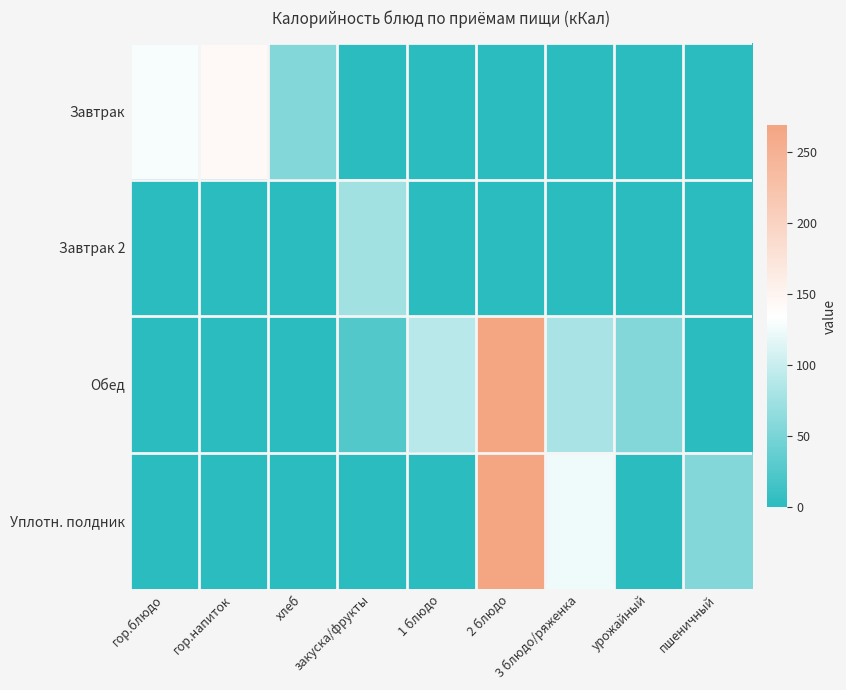

Between закуска/фрукты and гор.блюдо, which is larger?

гор.блюдо